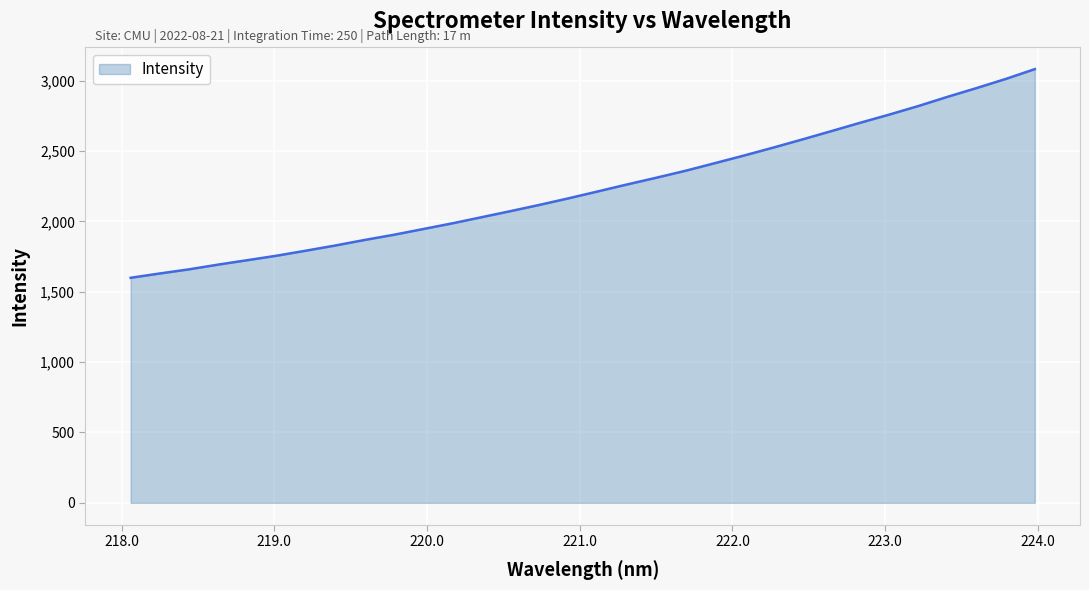

What is the difference between the maximum and minimum values?

1482.8